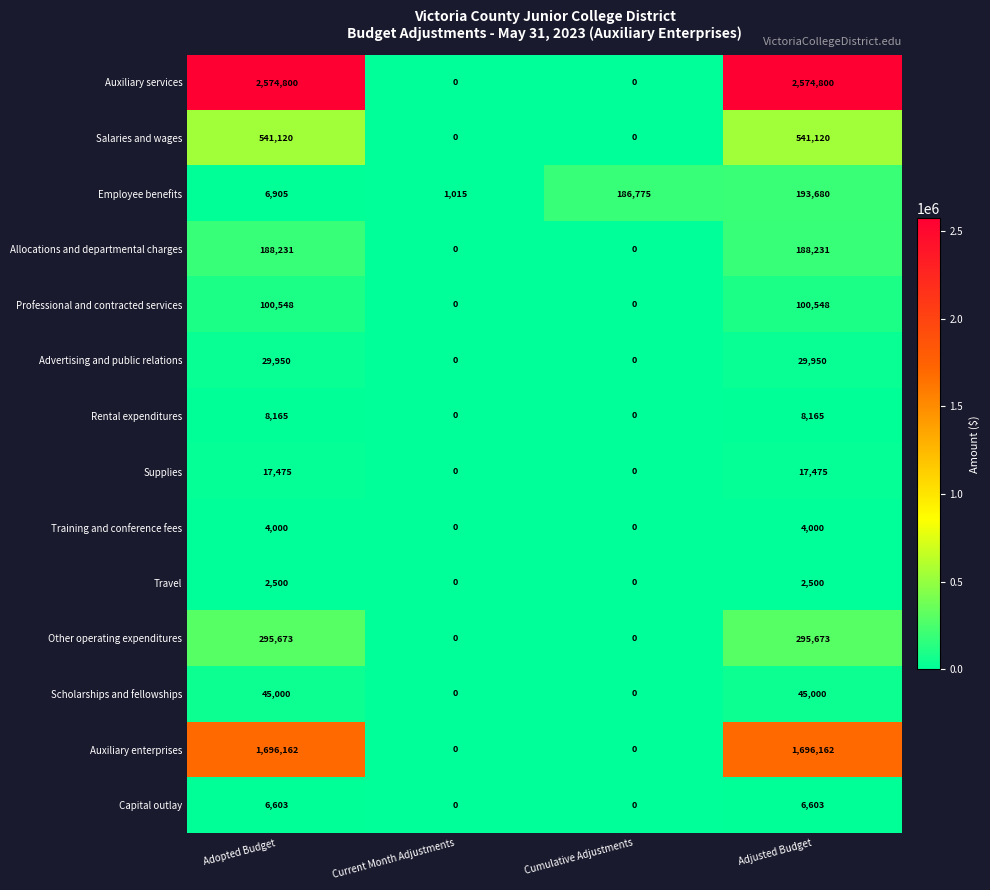

How many Scholarships and fellowships values are between 0 and 45000?

4